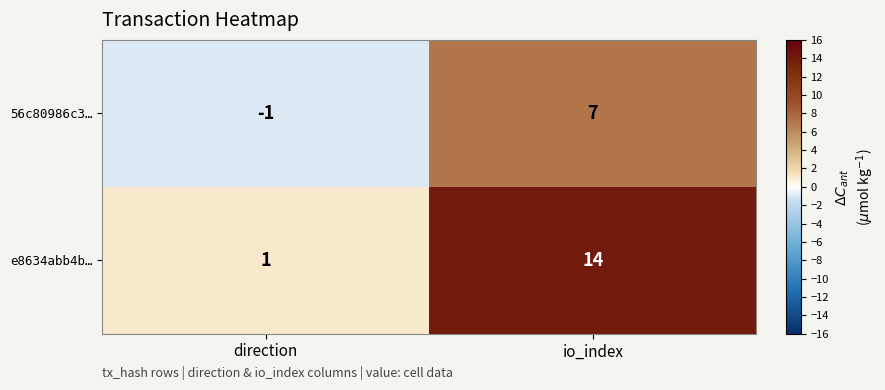

What is the sum of the e8634abb4b… values at io_index and direction?

15